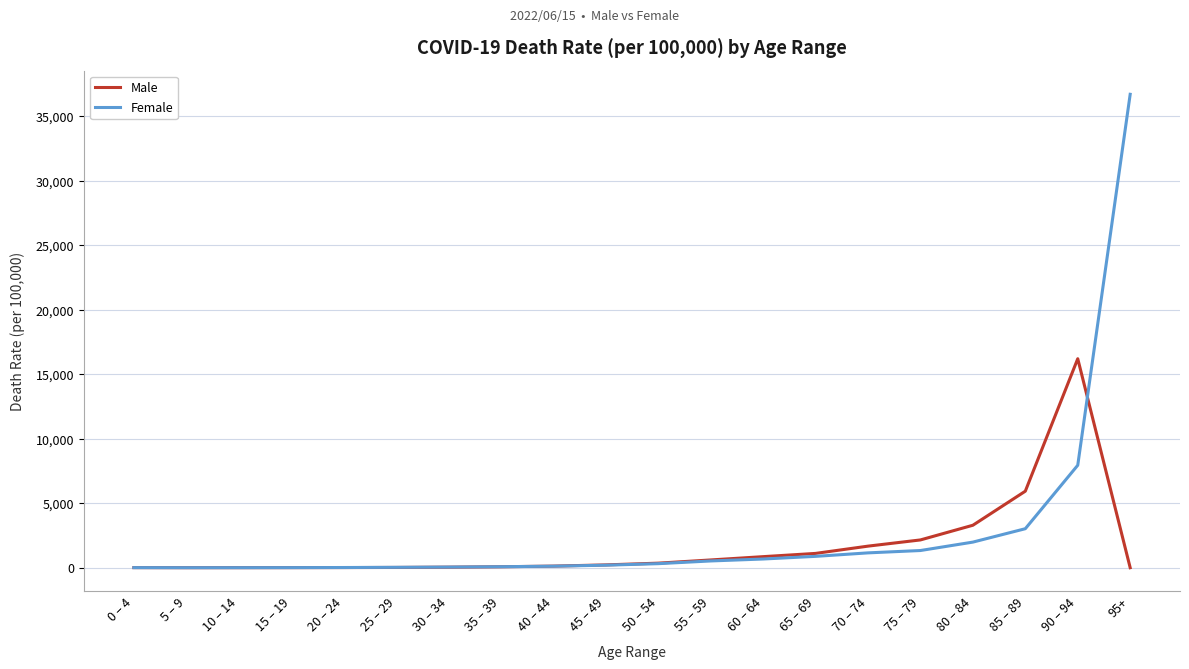

Is it true that Female equals 523.5 at 55 – 59?

True